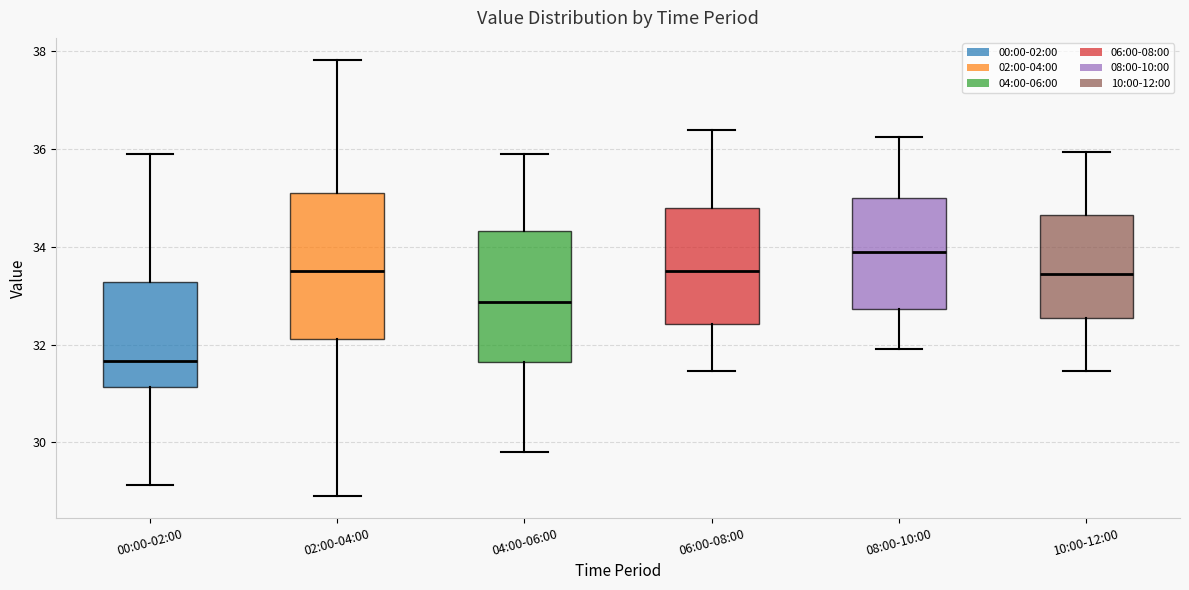

Where does the lower whisker of the box for 02:00-04:00 end on the y-axis? The values are not printed on the chart, so give them approximately, as read against the axis.

29.0